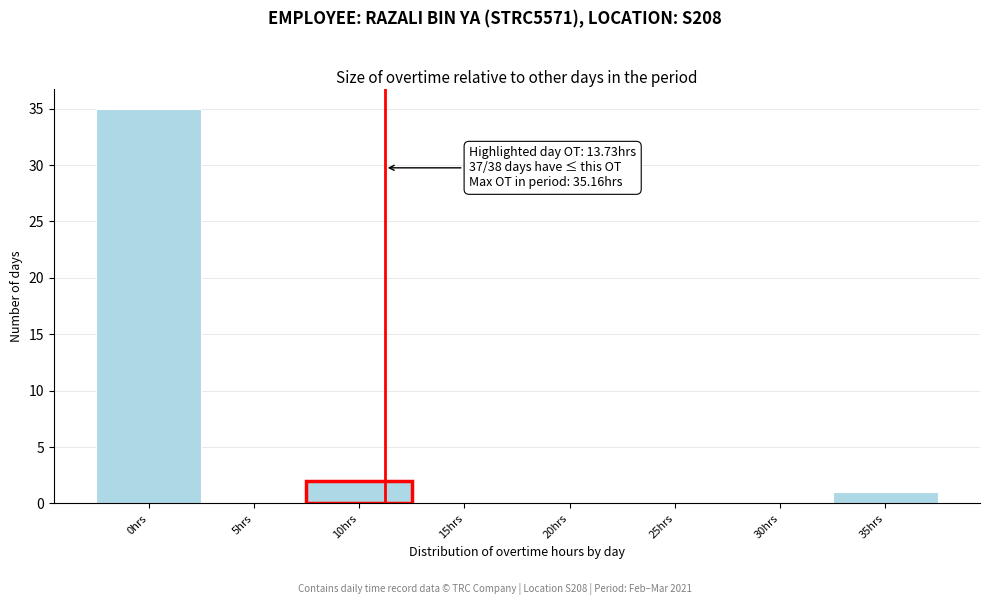

Reading left to right, what are all the values shown in this chart?

0hrs=35	5hrs=0	10hrs=2	15hrs=0	20hrs=0	25hrs=0	30hrs=0	35hrs=1